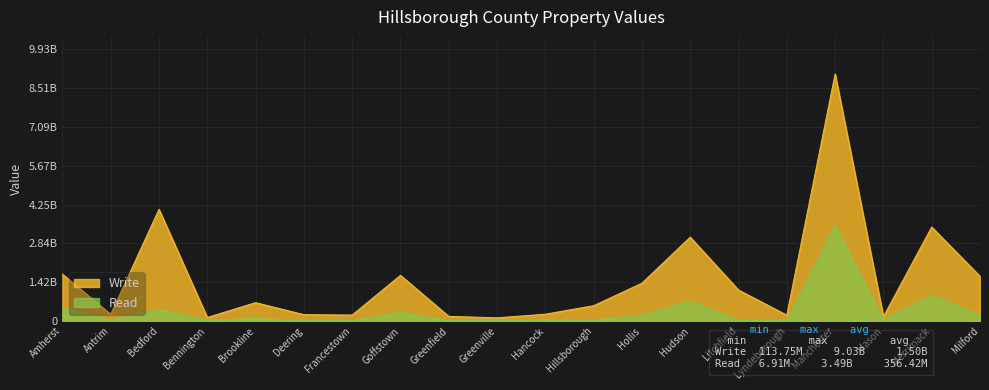

What is the spread (max minus min) of values at Antrim?

199669395